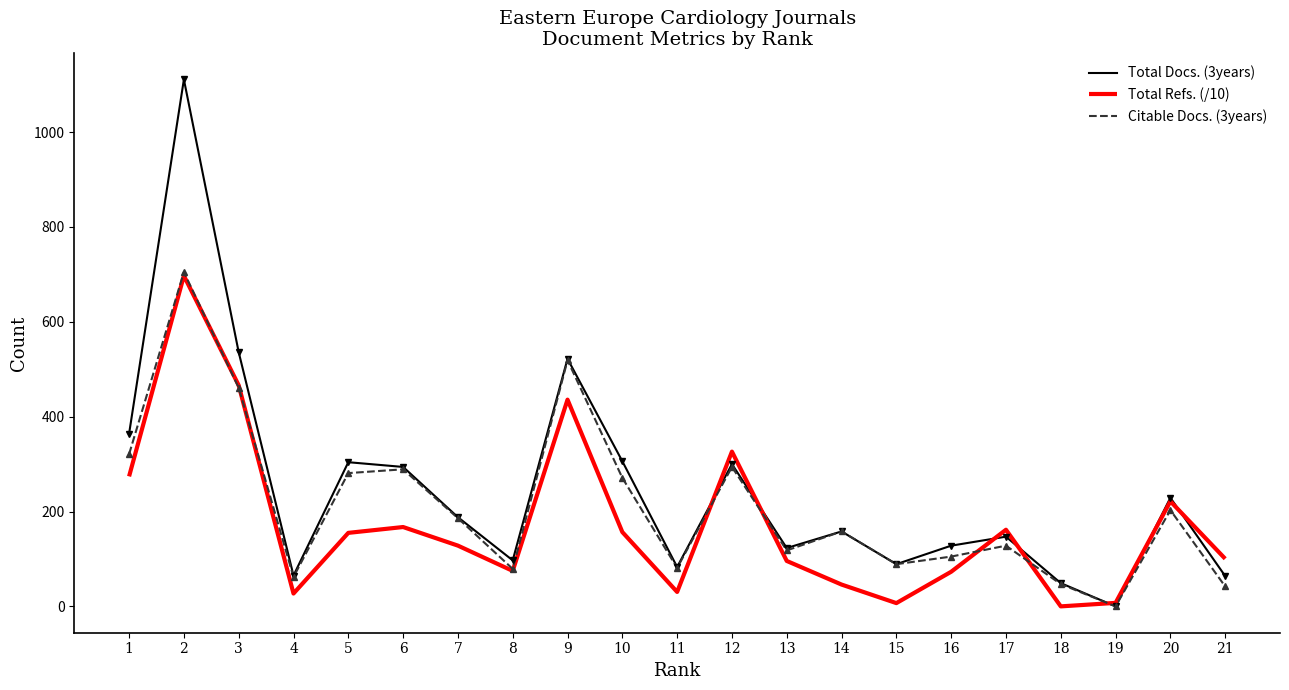

Between 11 and 17, which series saw the biggest shift?

Total Refs. (/10)